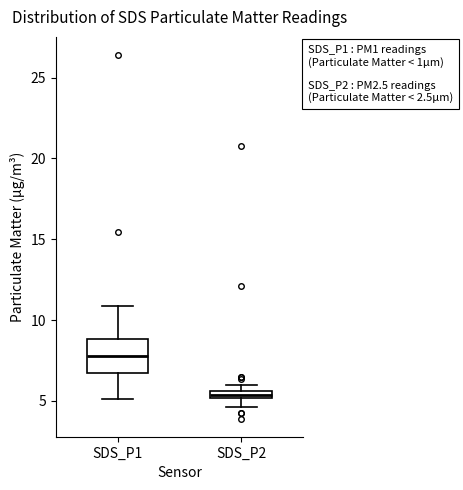

Where is the upper edge of the box for SDS_P2 on the y-axis? The values are not printed on the chart, so give them approximately, as read against the axis.

5.5